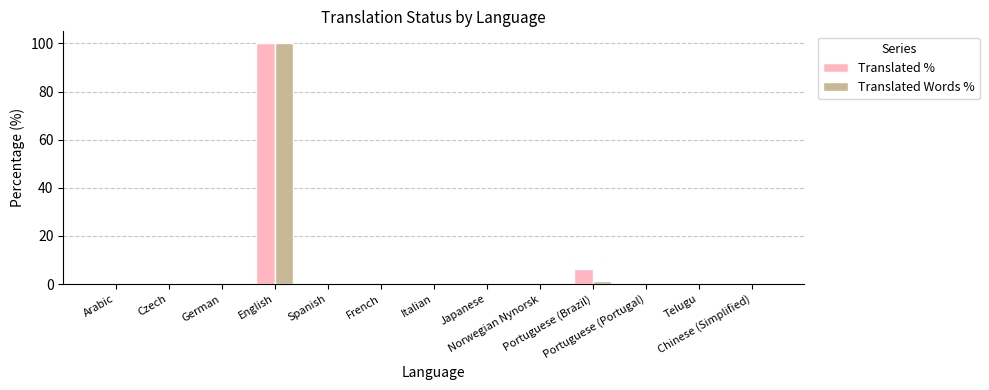

What is the average value of the Translated Words % series?

7.8